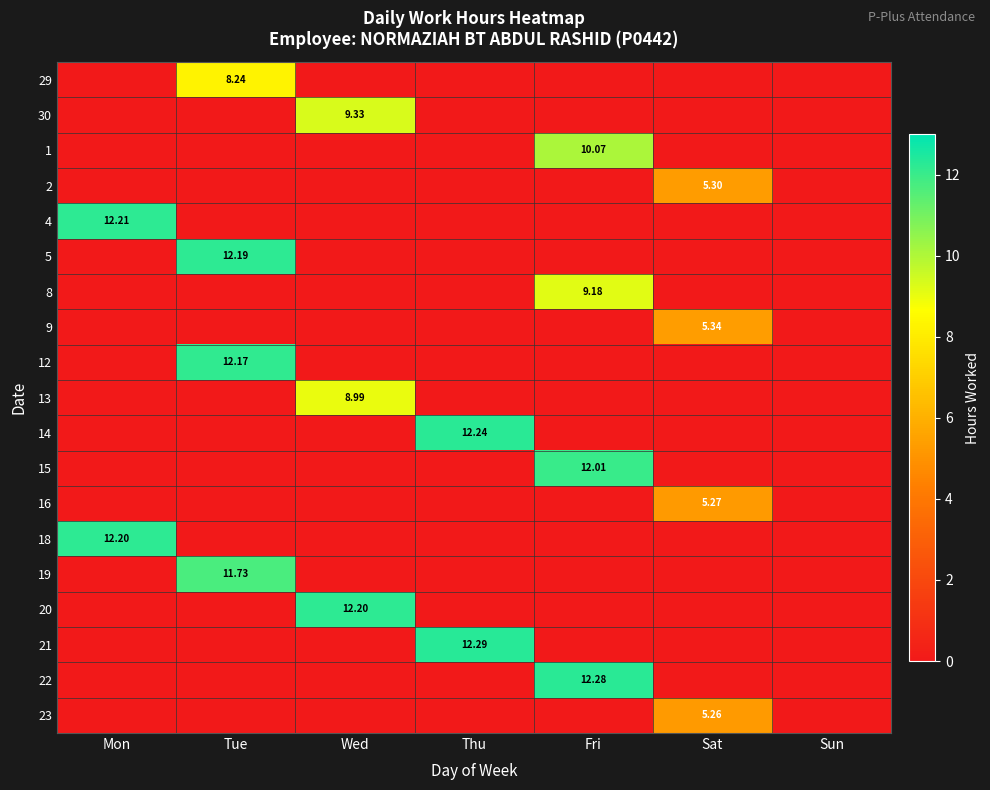

Is the value of 14 at Thu greater than the value of 22 at Fri?

No